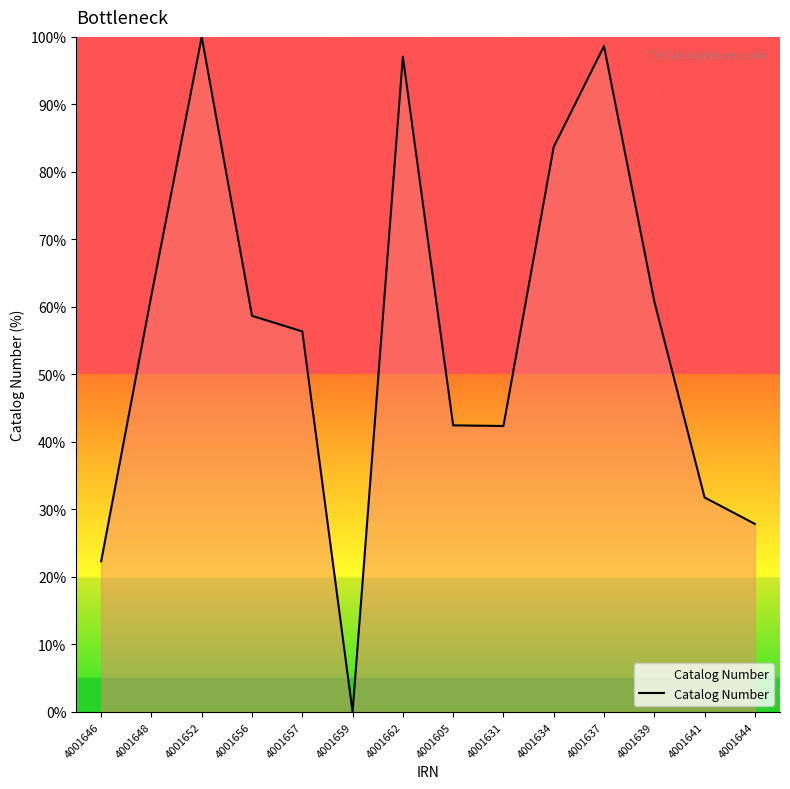

What is the change in value from 4001646 to 4001605?

+20.1